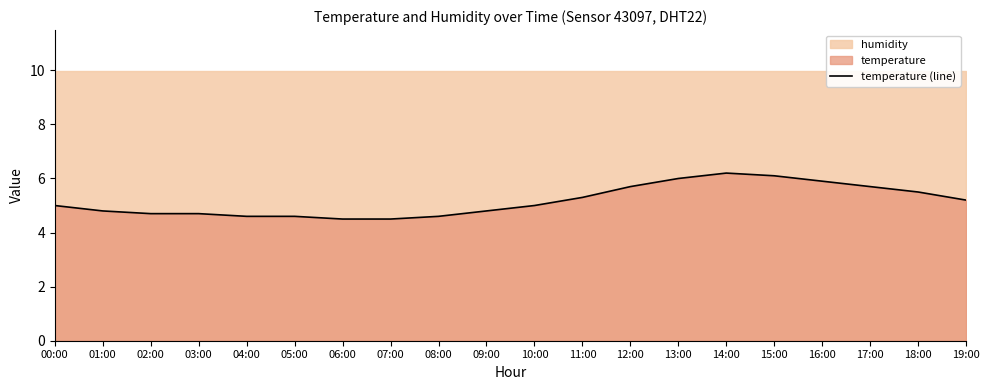

Reading right to left, extract all data points from this chart.

19:00=5.2	18:00=5.5	17:00=5.7	16:00=5.9	15:00=6.1	14:00=6.2	13:00=6.0	12:00=5.7	11:00=5.3	10:00=5.0	09:00=4.8	08:00=4.6	07:00=4.5	06:00=4.5	05:00=4.6	04:00=4.6	03:00=4.7	02:00=4.7	01:00=4.8	00:00=5.0